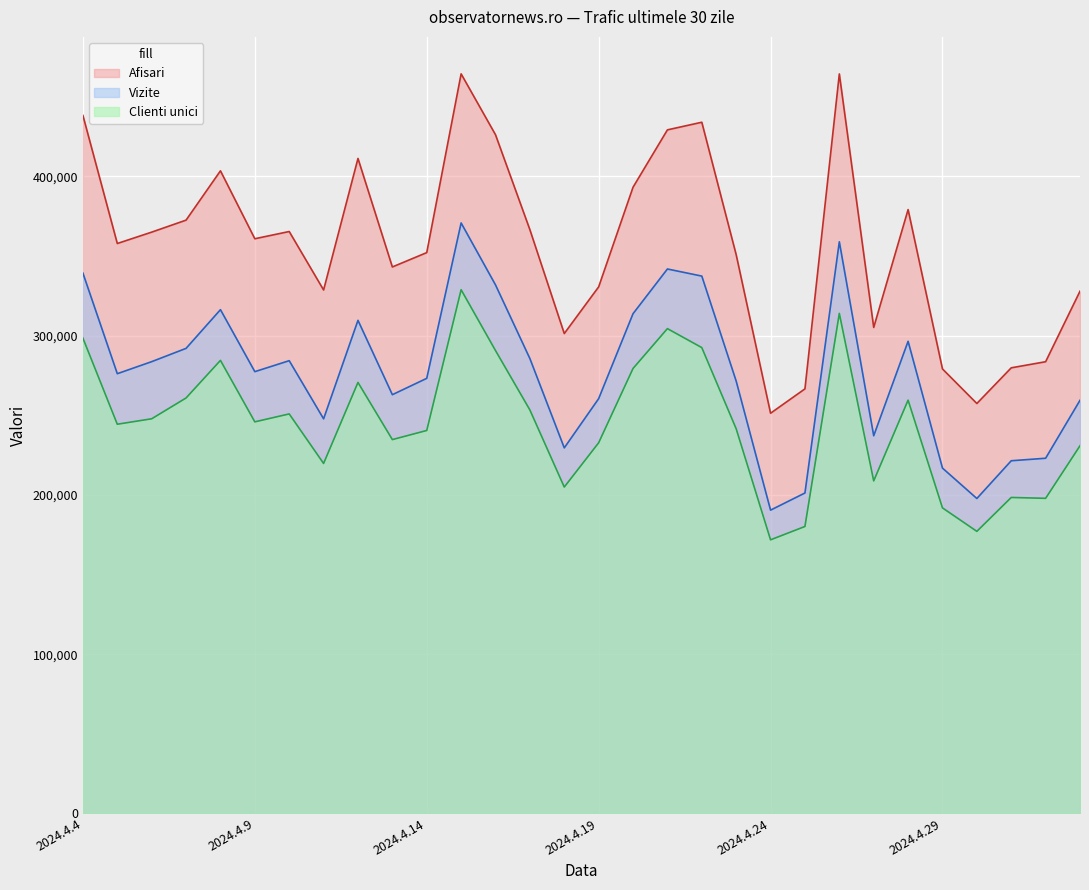

Is it true that Vizite equals 296447 at 2024.4.28?

True